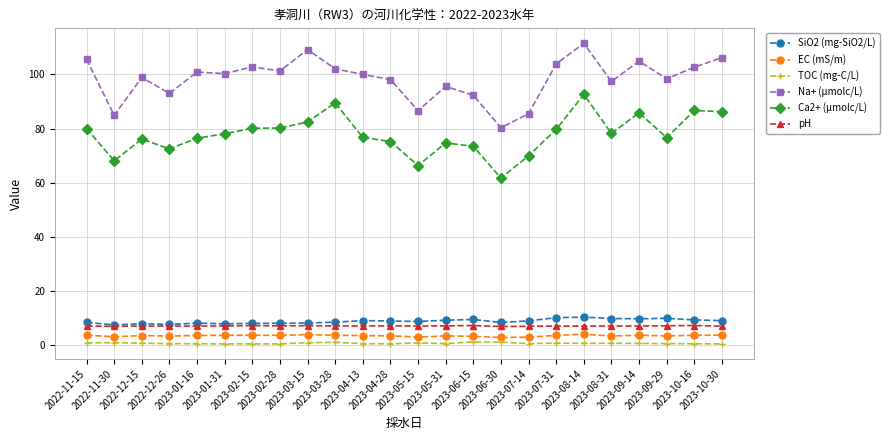

Is this an area chart (filled region under the line)?

No